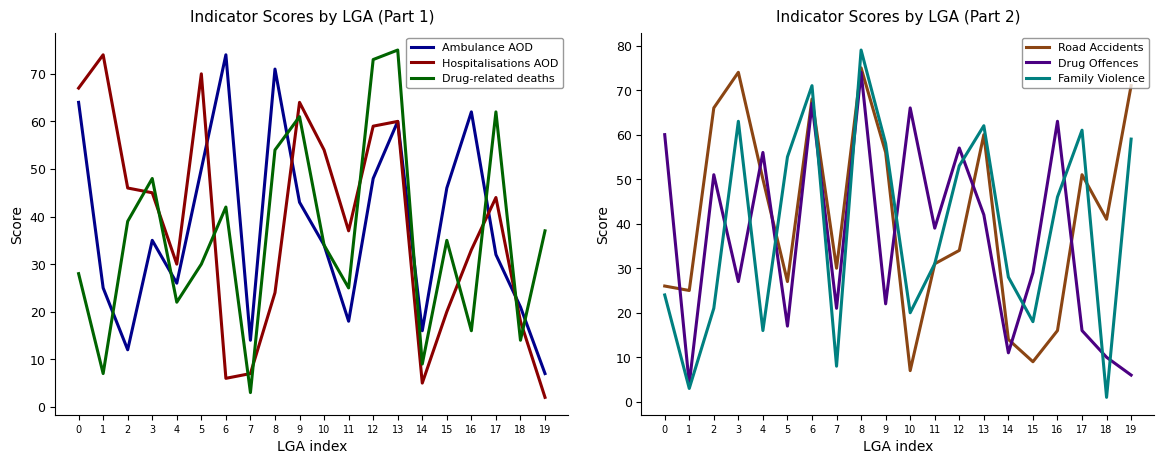

How many interior local peaks does the Hospitalisations AOD series have?

5